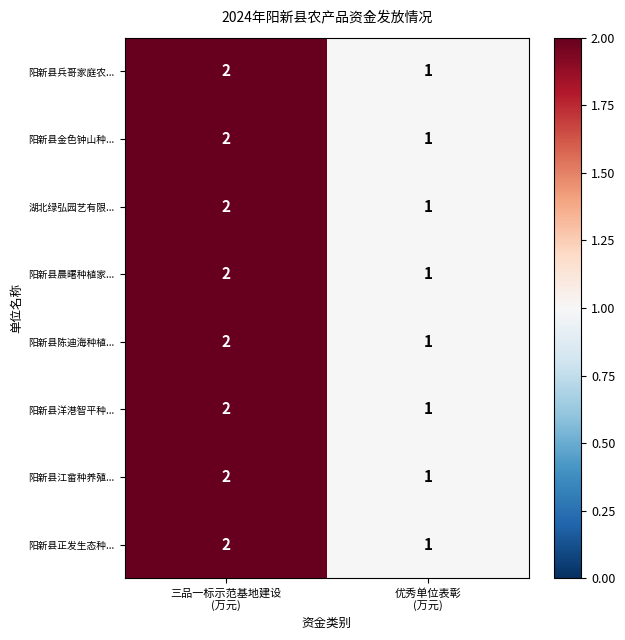

Reading right to left, extract all data points from this chart.

阳新县兵哥家庭农...: 1	2
阳新县金色钟山种...: 1	2
湖北绿弘园艺有限...: 1	2
阳新县晨曙种植家...: 1	2
阳新县陈迪海种植...: 1	2
阳新县洋港智平种...: 1	2
阳新县江畲种养殖...: 1	2
阳新县正发生态种...: 1	2